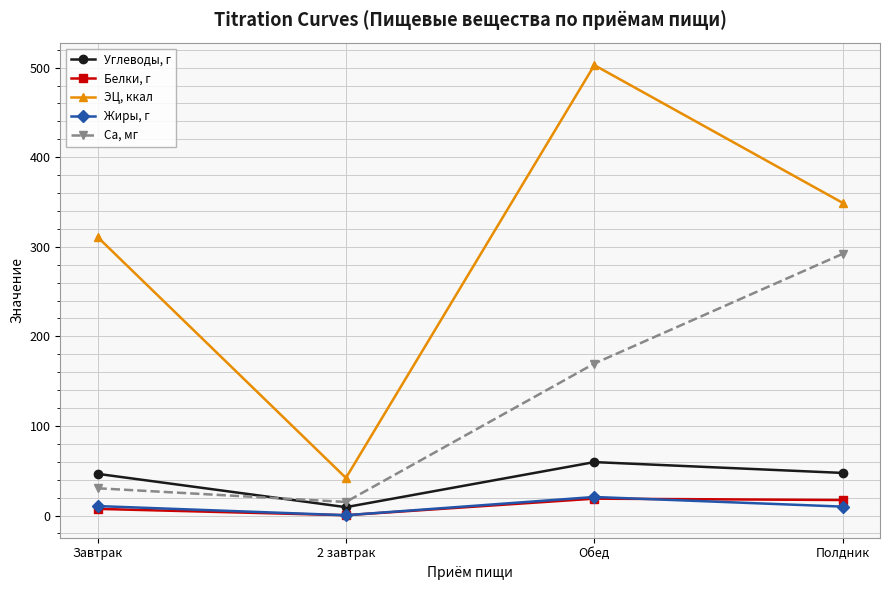

What is the difference between the maximum and minimum values in the Белки, г series?

18.5